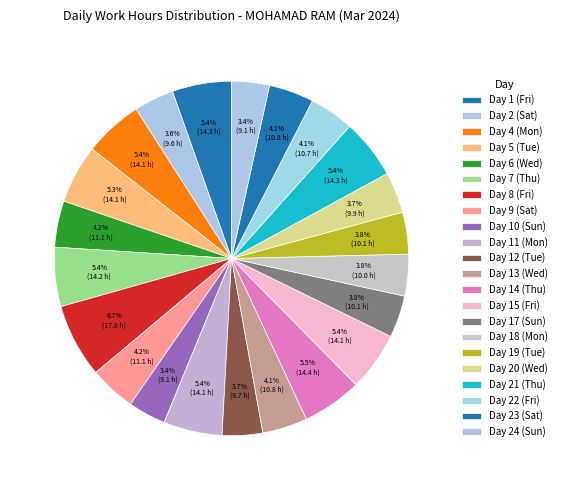

What is the ratio of the value at Day 13 (Wed) to the value at Day 2 (Sat)?

1.1